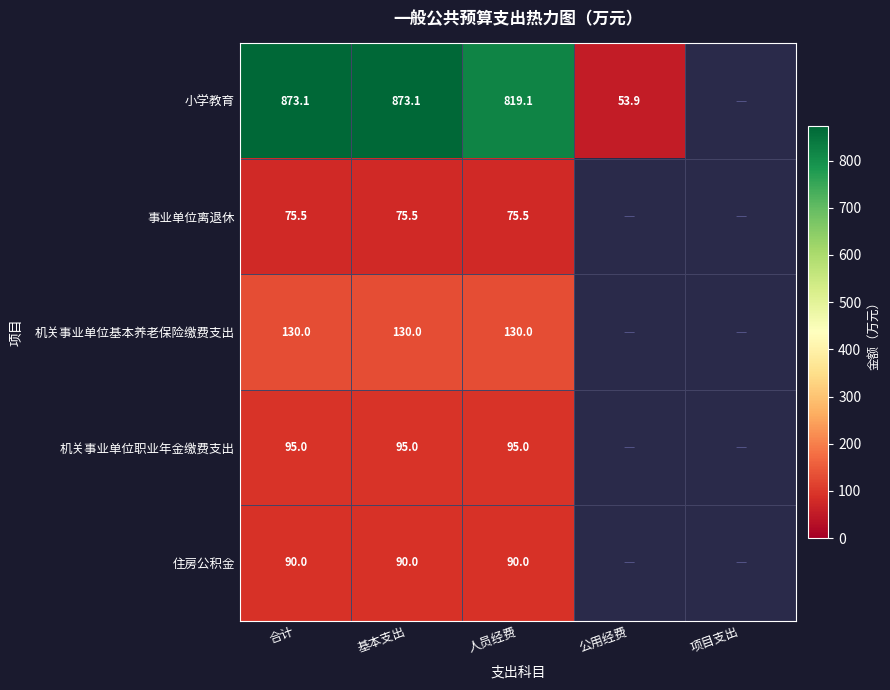

At which category is the sum across all series the highest?

合计